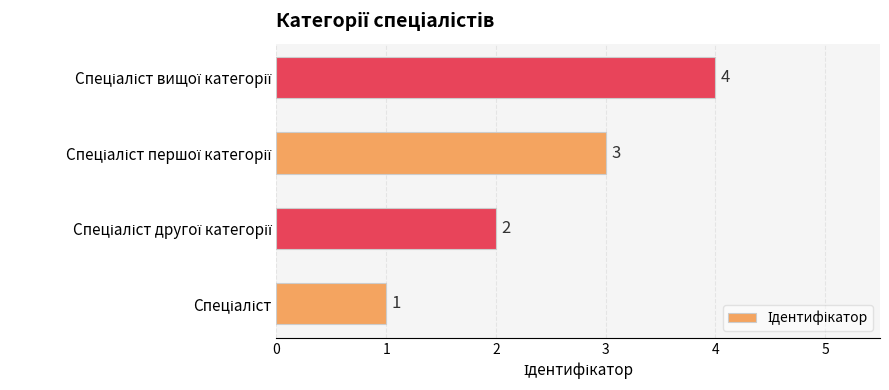

What is the maximum value shown in the chart?

4